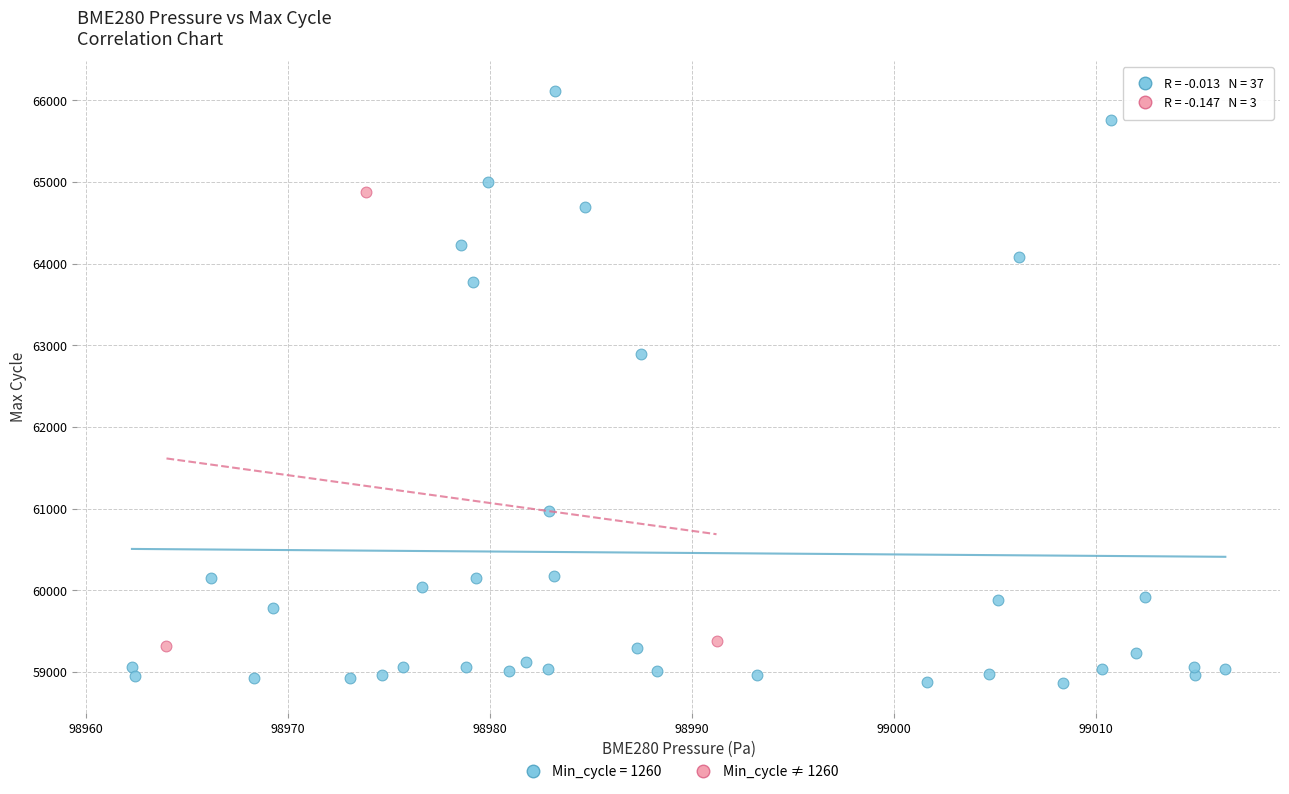

Which series has the largest Y range (max minus min)?

Min_cycle = 1260